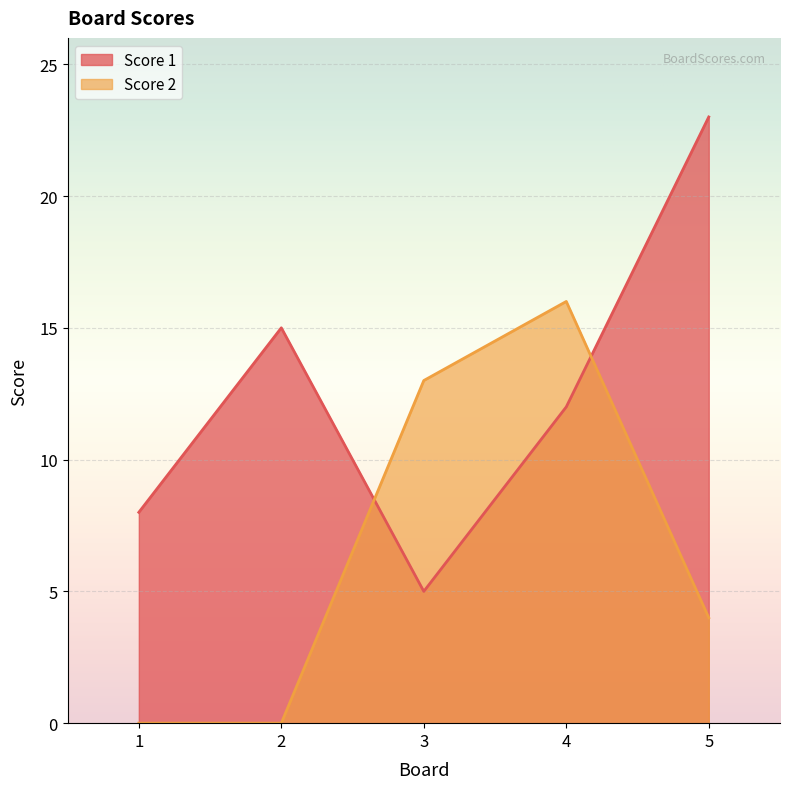

What are all the series names shown in the legend?

Score 1, Score 2